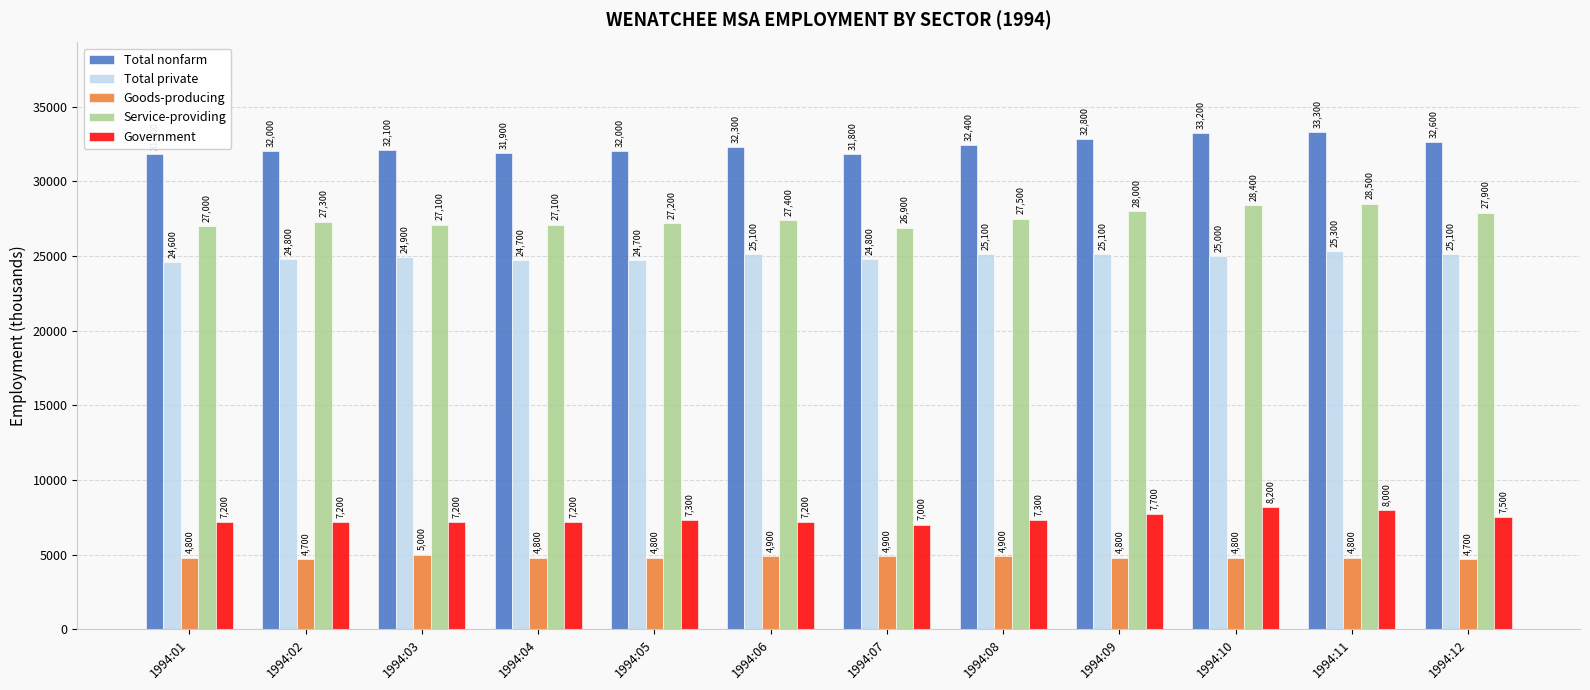

Which series changed the most between 1994:03 and 1994:12?

Service-providing